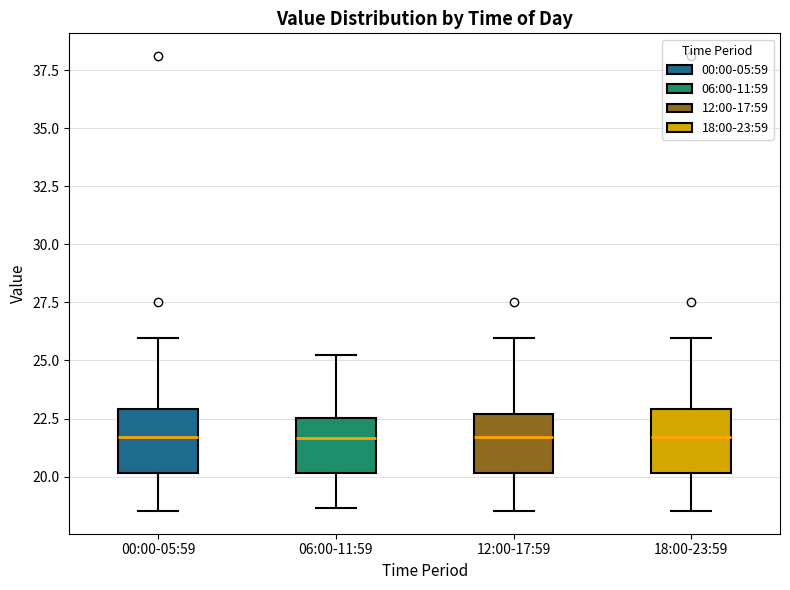

Reading left to right, transcribe this box plot: for each box, give where its median line is, the range the box spans, and where its two whiskers end, as read against the y-axis. The values are not printed on the chart, so give them approximately, as read against the axis.

00:00-05:59: median 21.5, box 20.0 to 23.0, whiskers 18.5 to 26.0
06:00-11:59: median 21.5, box 20.0 to 22.5, whiskers 18.5 to 25.5
12:00-17:59: median 21.5, box 20.0 to 22.5, whiskers 18.5 to 26.0
18:00-23:59: median 21.5, box 20.0 to 23.0, whiskers 18.5 to 26.0